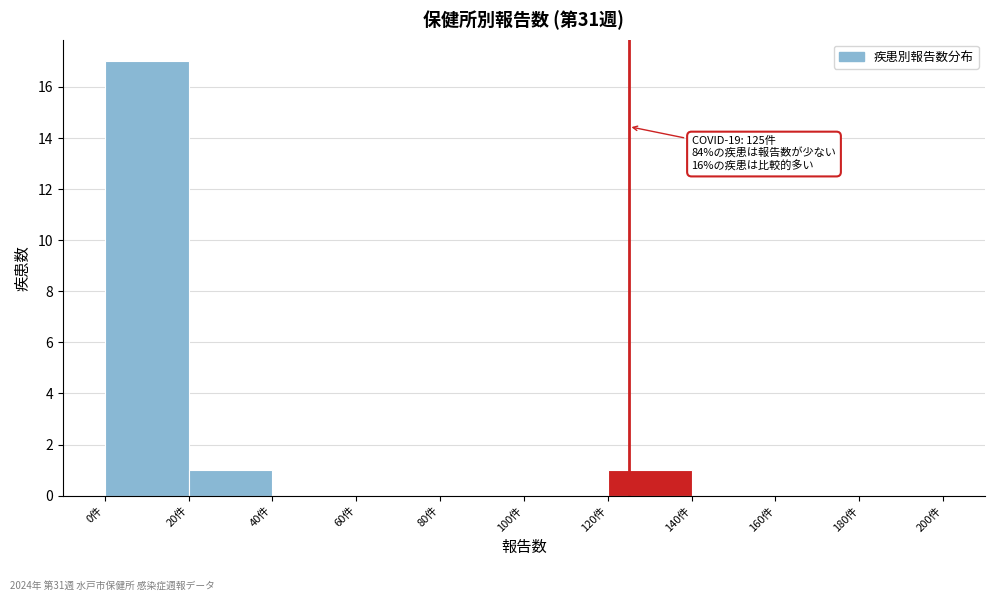

Which range on the x-axis has the tallest bar?

0 to 20